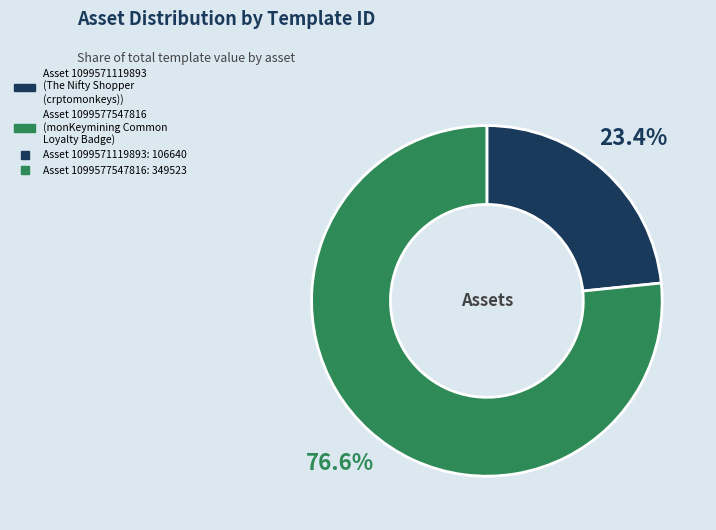

Is there a majority slice in this chart?

Yes